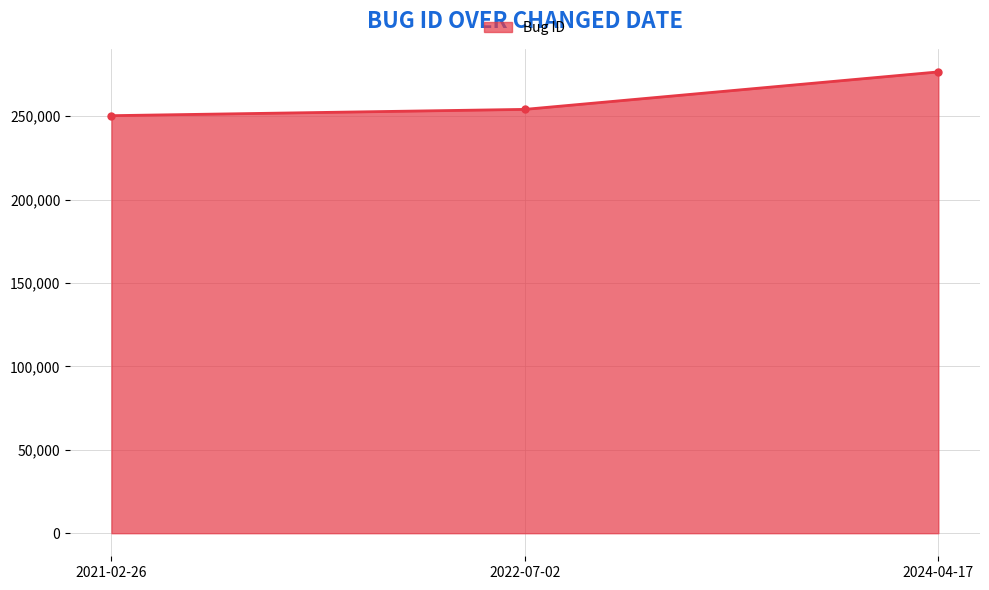

Rank the categories by value from highest to lowest.

2024-04-17, 2022-07-02, 2021-02-26